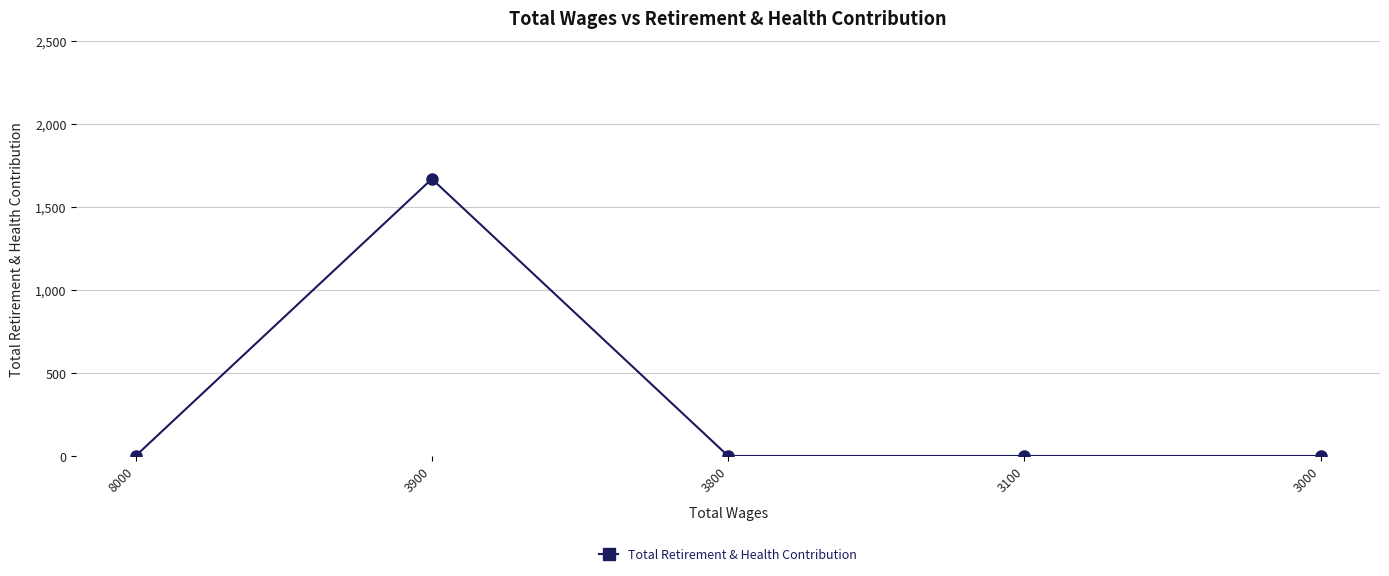

Between 3900 and 3000, which is larger?

3900